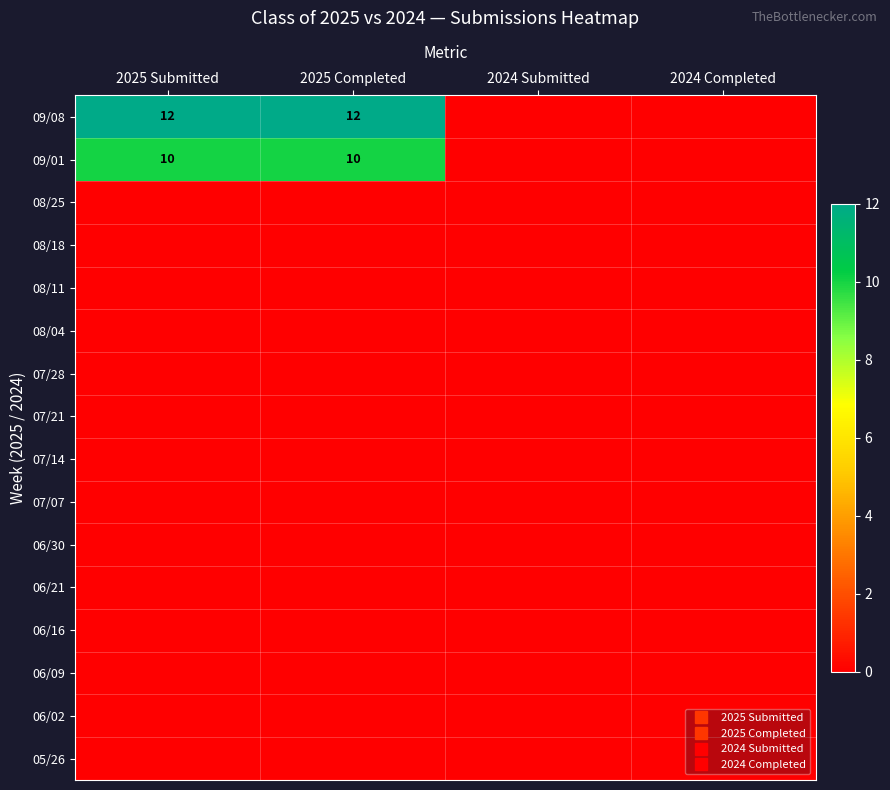

List the labels in order of 08/04 value, largest first.

2025 Submitted, 2025 Completed, 2024 Submitted, 2024 Completed